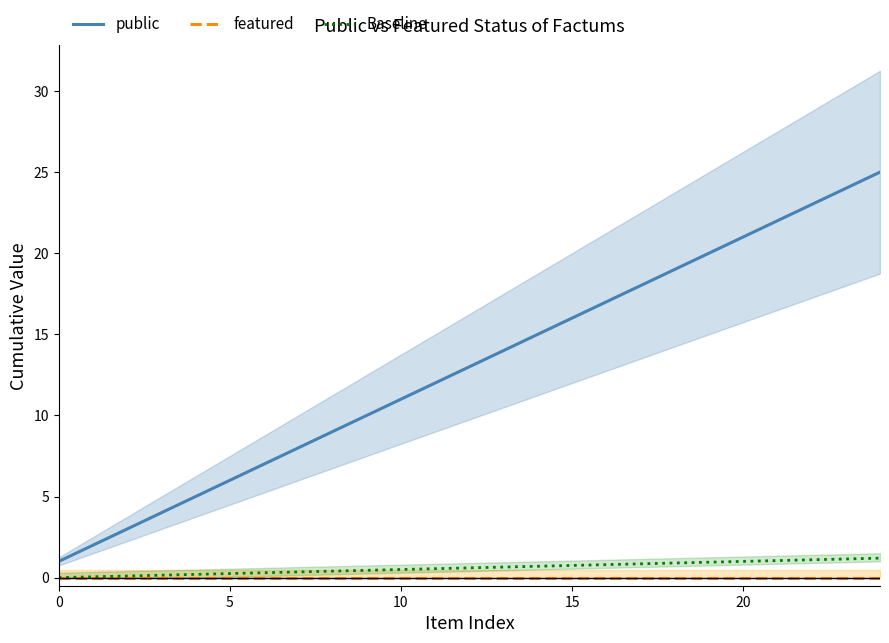

What is the difference between the highest and lowest values at 8?

9.0